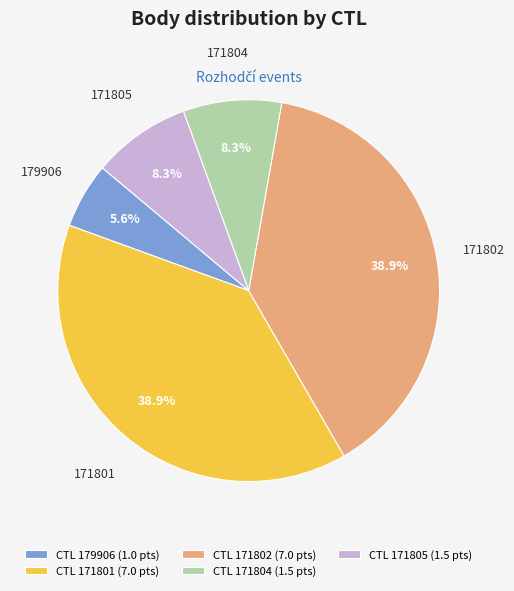

To the nearest percent, what is the difference between the 171804 and 171801 slice percentages?

31%